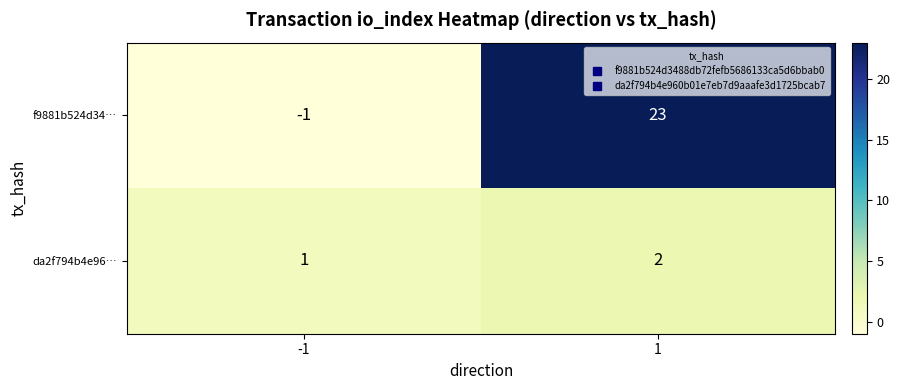

Reading right to left, list all the values displayed in this chart.

f9881b524d34…: 1=23	-1=-1
da2f794b4e96…: 1=2	-1=1